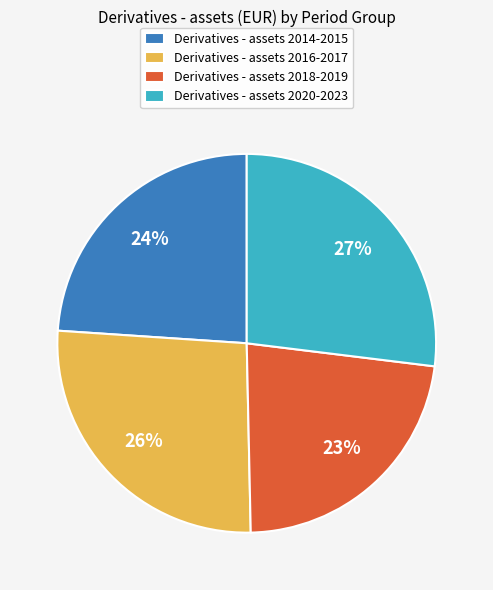

What percentage is the Derivatives - assets 2020-2023 slice, to the nearest percent?

27%